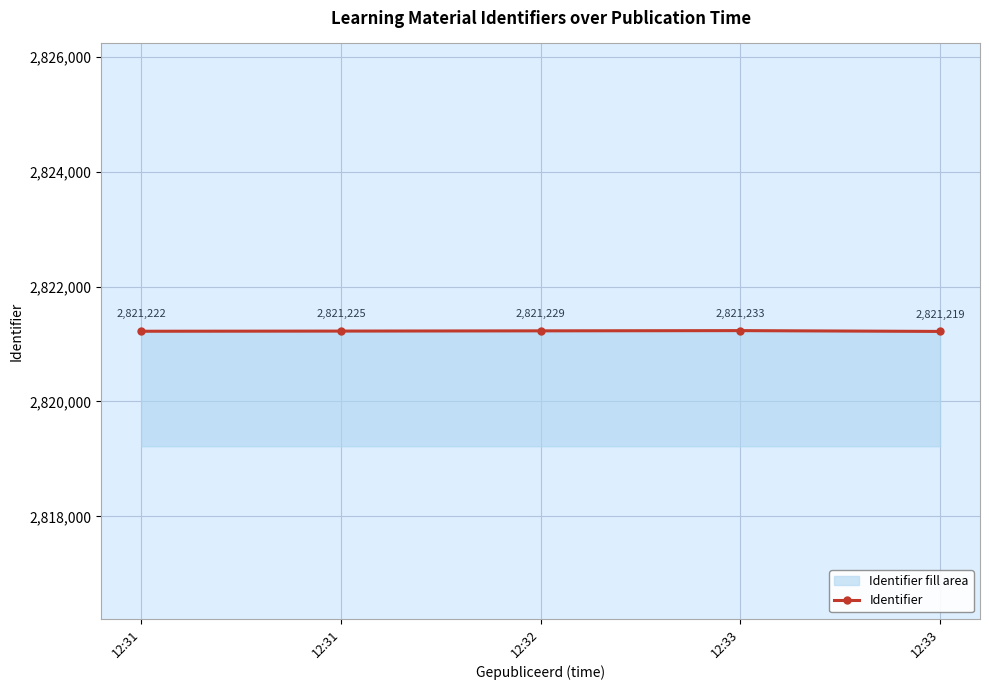

What is the ratio of the value at 12:32 to the value at 12:33?

1.0